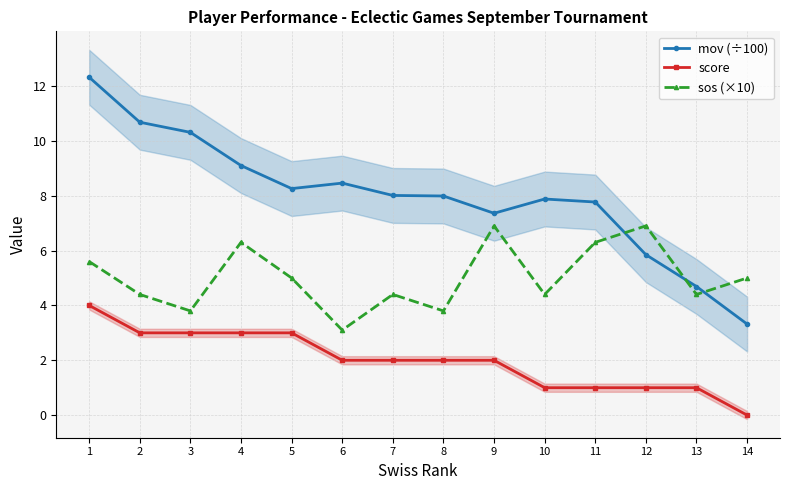

At which category is the sum across all series the highest?

1